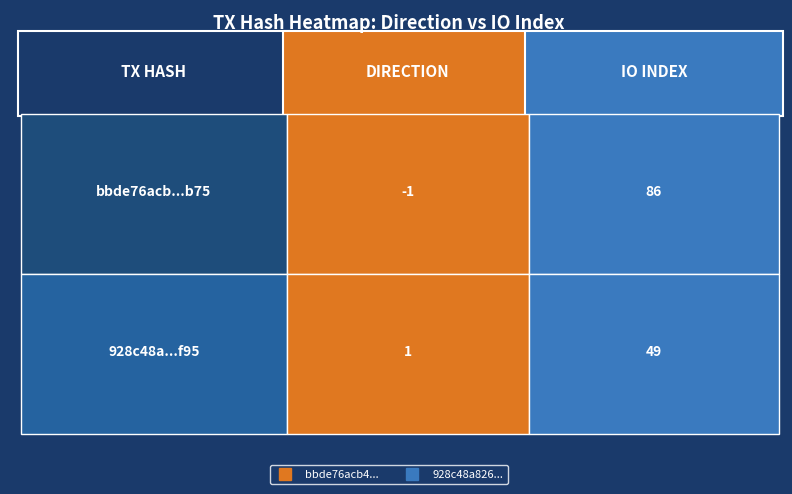

Count the 928c48a826ef37d75ce5c7146ff3294f918cf95 values in the range 1 to 49.

2